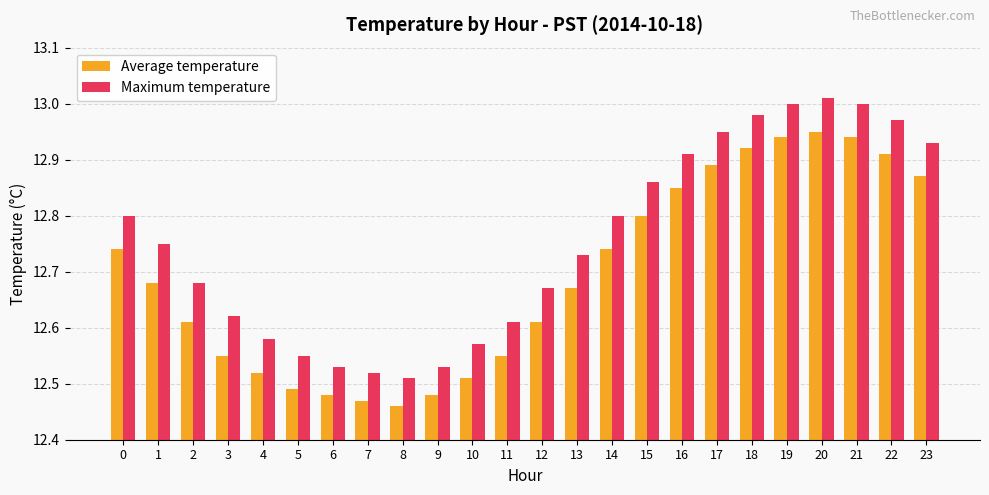

The value of Maximum temperature at 13 is 7.9. True or false?

False